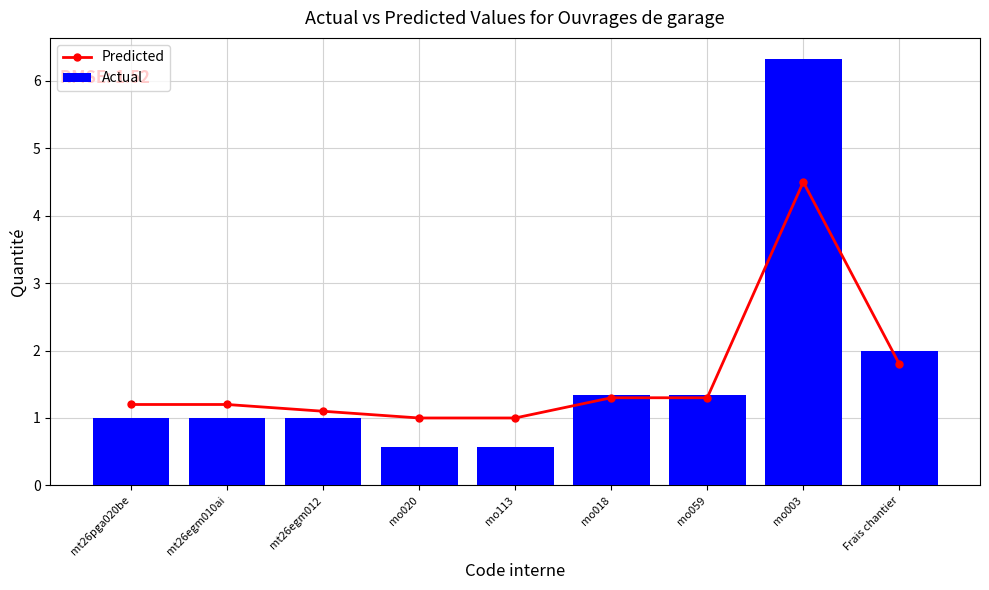

Reading left to right, what are all the values shown in this chart?

Predicted: 1.2	1.2	1.1	1.0	1.0	1.3	1.3	4.5	1.8
Actual: 1.0	1.0	1.0	0.6	0.6	1.3	1.3	6.3	2.0